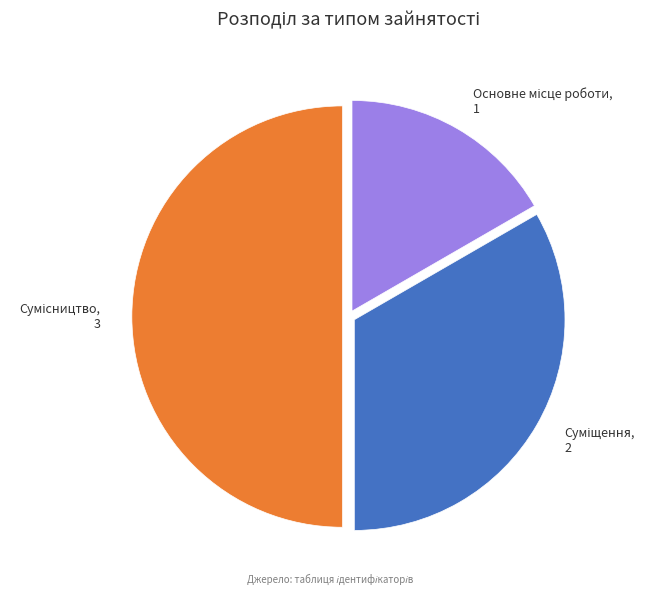

Which category has the biggest portion of the pie?

Сумісництво